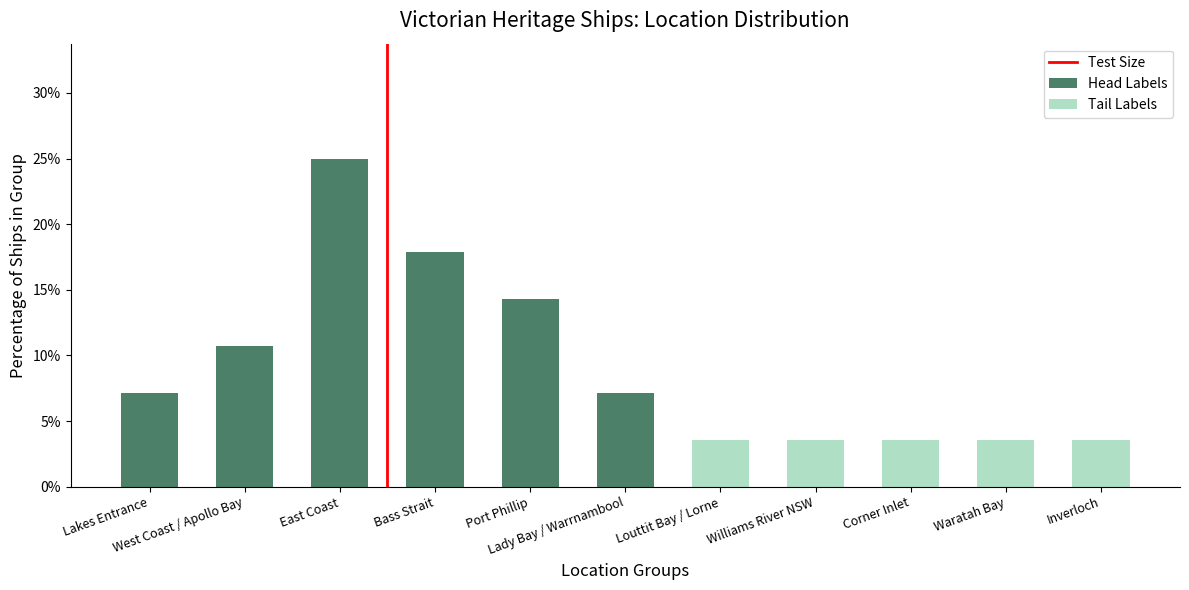

What is the sum of all Head Labels values?

82.1